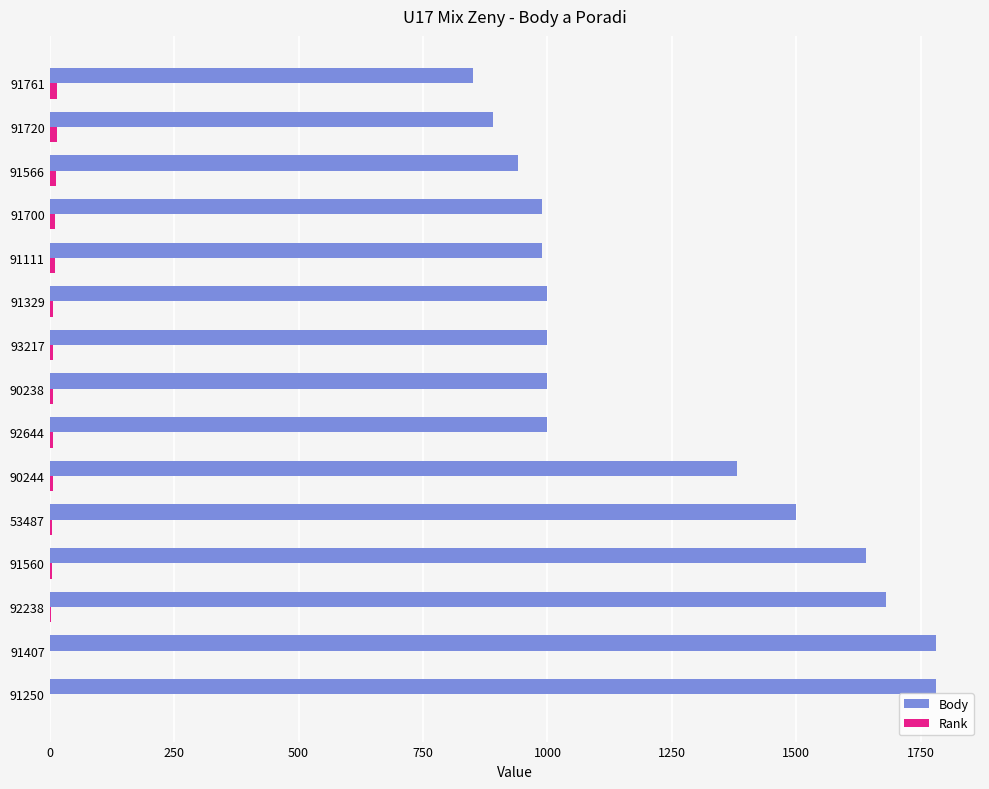

What is the sum of all Body values?

18420